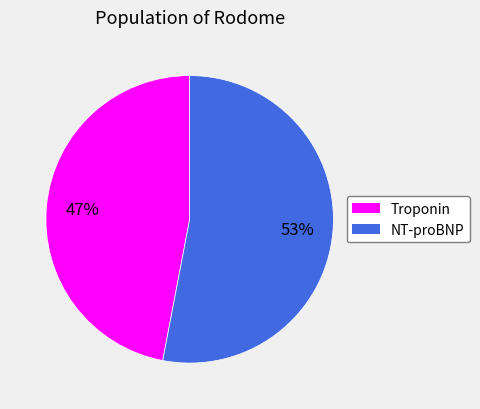

To the nearest percent, what portion does NT-proBNP represent?

53%